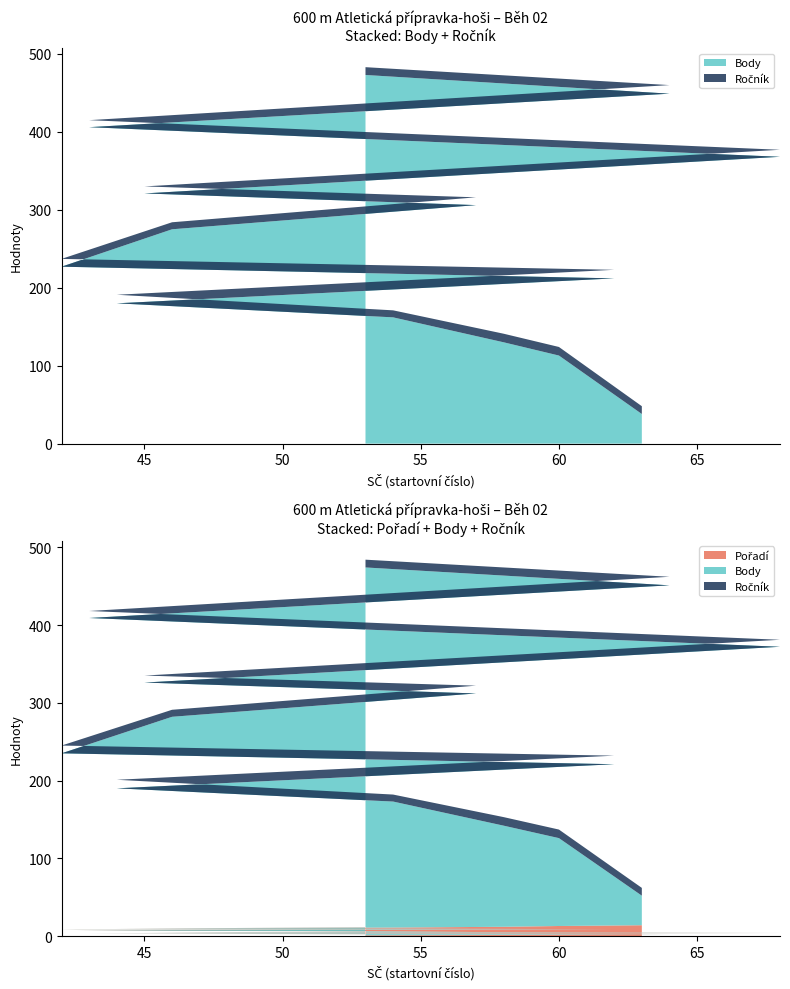

Reading left to right, list all the values displayed in this chart.

Pořadí: 1	2	3	4	5	6	7	8	9	10	11	12	13	14
Body: 473	449	406	368	321	306	275	227	212	180	162	130	113	38
Ročník: 10	11	9	9	9	10	9	10	11	11	9	11	11	10